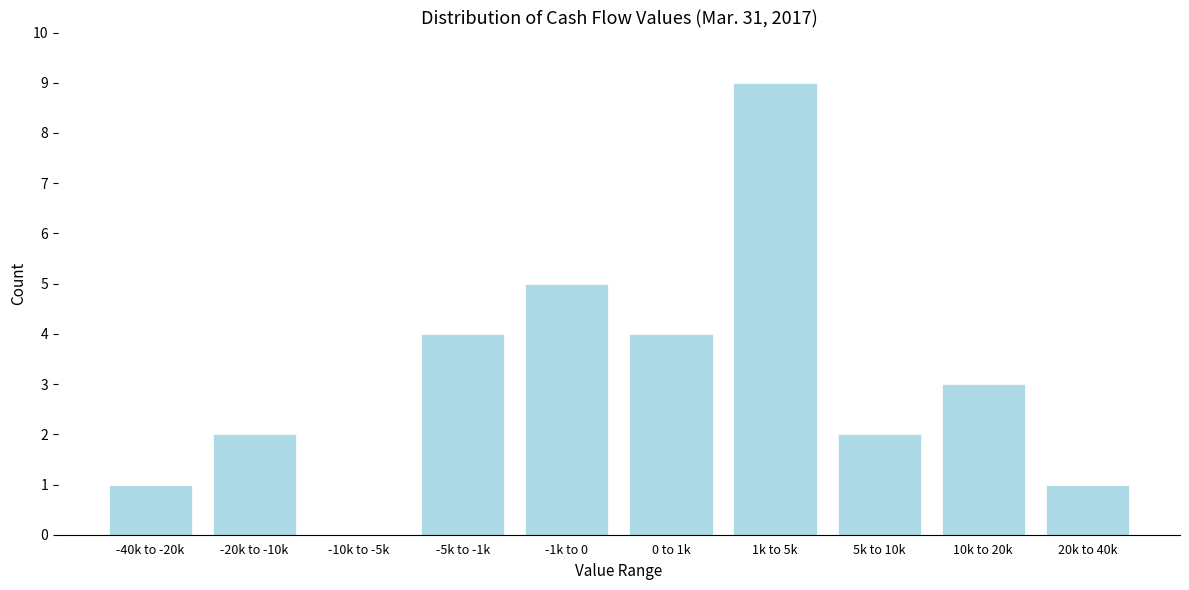

Reading left to right, transcribe all the data shown in this chart.

-40k to -20k=1	-20k to -10k=2	-10k to -5k=0	-5k to -1k=4	-1k to 0=5	0 to 1k=4	1k to 5k=9	5k to 10k=2	10k to 20k=3	20k to 40k=1